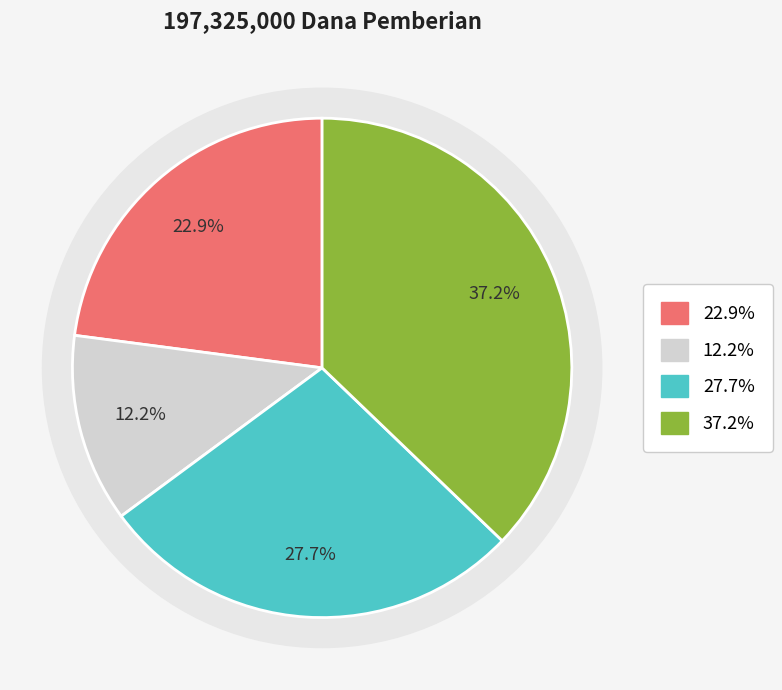

To the nearest percent, what is the difference between the SD NEGERI 04 MANANGGU and SD NEGERI 06 MANANGGU slice percentages?

5%